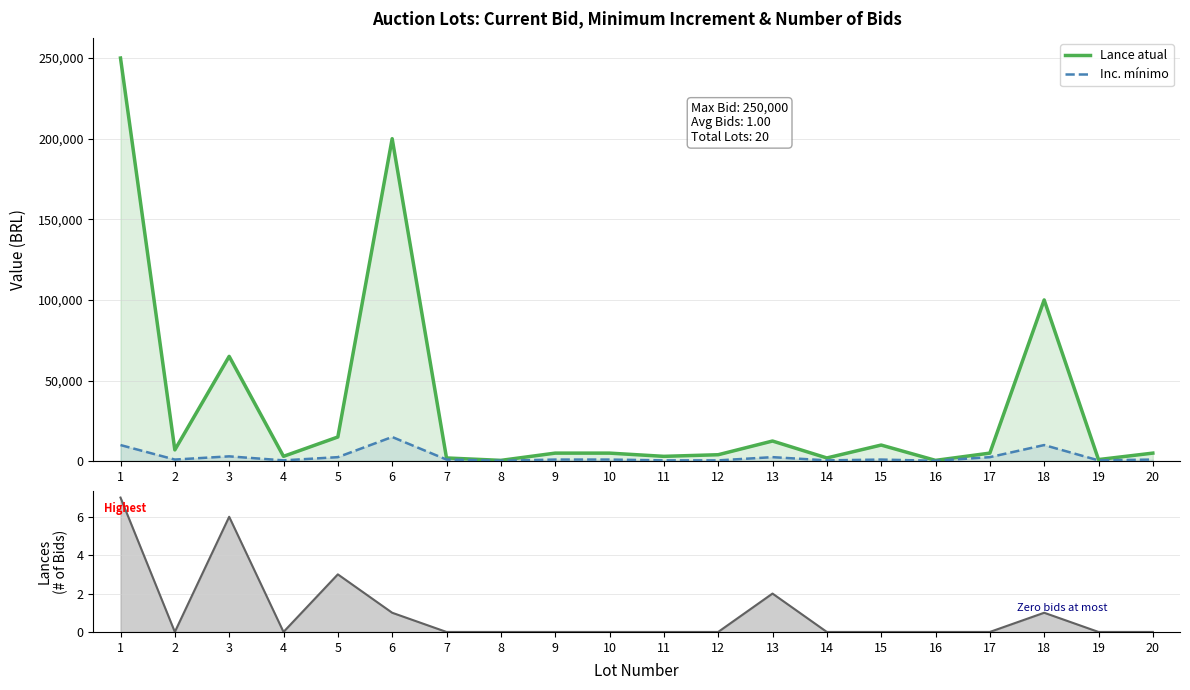

Rank the series at 9 from highest to lowest value.

Lance atual, Inc. mínimo